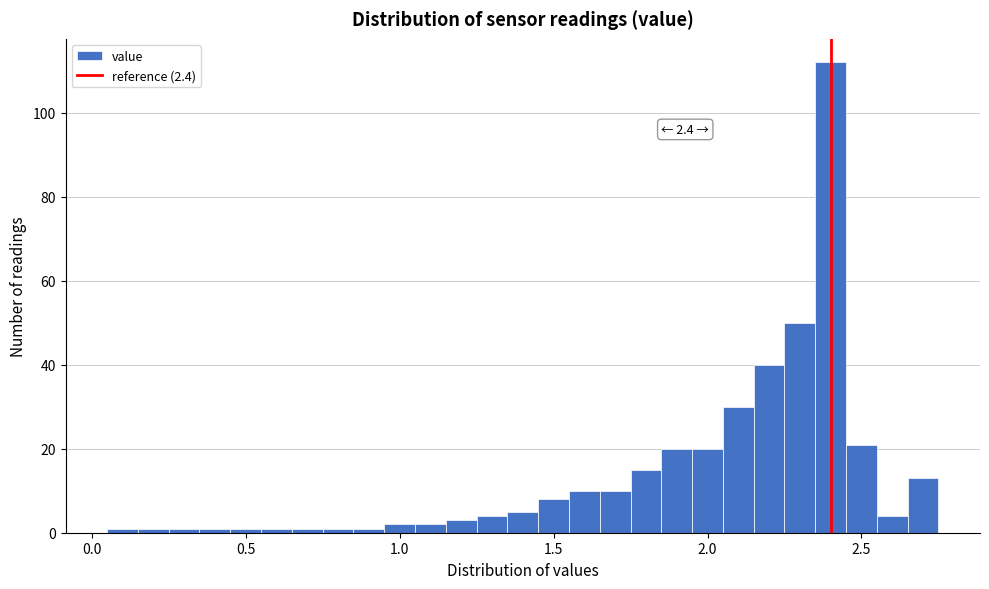

Read against the x-axis, roughly where is the centre of the tallest bar?

2.40